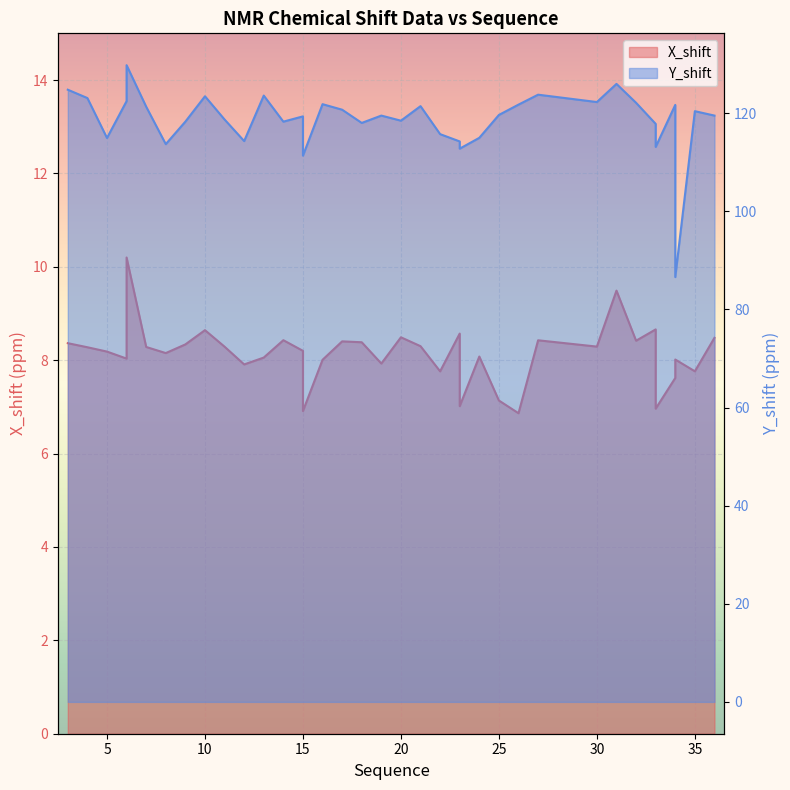

Reading left to right, transcribe all the data shown in this chart.

X_shift: 3=8.4	4=8.3	5=8.2	6=8.0	6=10.2	7=8.3	8=8.2	9=8.3	10=8.6	11=8.3	12=7.9	13=8.1	14=8.4	15=8.2	15=7.5	15=6.9	16=8.0	17=8.4	18=8.4	19=7.9	20=8.5	21=8.3	22=7.8	23=8.6	23=7.5	23=7.0	24=8.1	25=7.1	26=6.9	27=8.4	30=8.3	31=9.5	32=8.4	33=8.7	33=7.8	33=7.0	34=7.6	34=8.0	35=7.8	36=8.5
Y_shift: 3=124.8	4=123.1	5=115.0	6=122.5	6=129.8	7=121.3	8=113.7	9=118.3	10=123.5	11=118.7	12=114.3	13=123.6	14=118.3	15=119.4	15=111.4	15=111.4	16=121.8	17=120.7	18=118.0	19=119.5	20=118.5	21=121.4	22=115.7	23=114.2	23=112.8	23=112.8	24=115.0	25=119.6	26=121.8	27=123.8	30=122.3	31=126.0	32=122.1	33=117.8	33=113.1	33=113.1	34=121.7	34=86.6	35=120.4	36=119.5